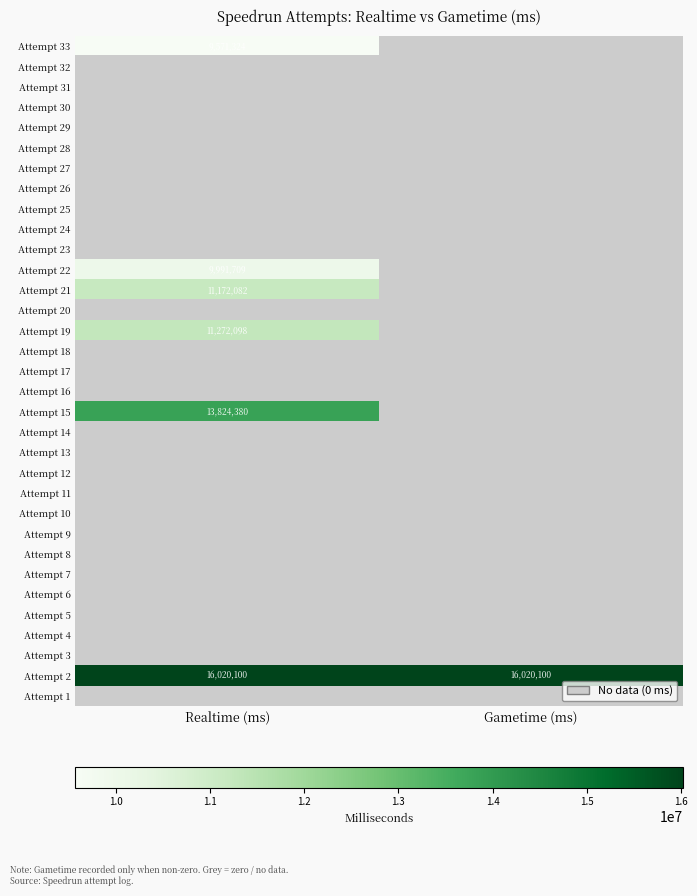

Count the number of data series in this chart.

33